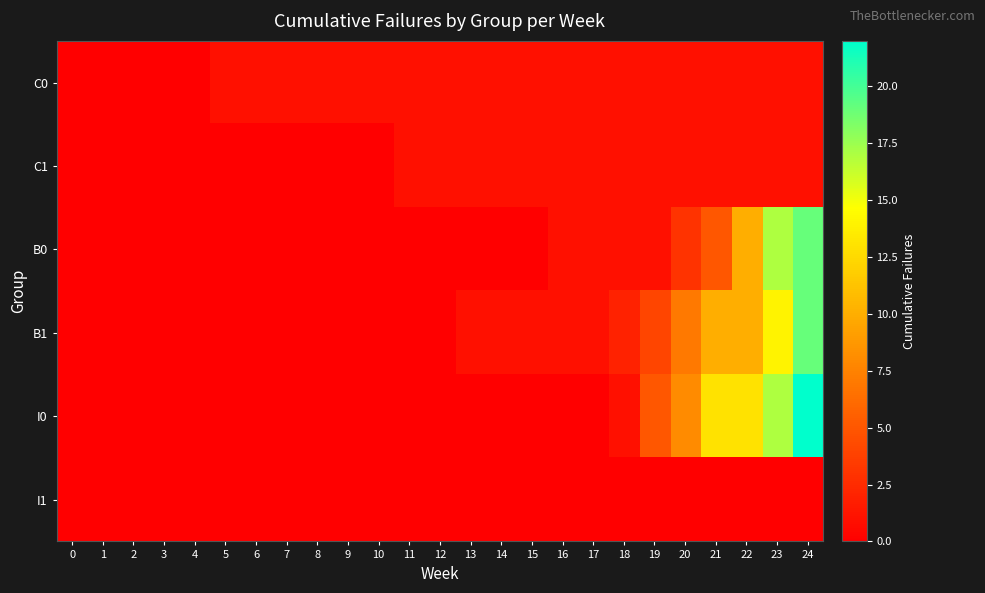

At which category is the sum across all series the highest?

24